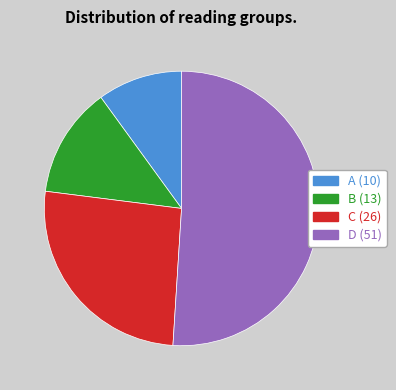

Combined, do C and D account for over 50%?

Yes